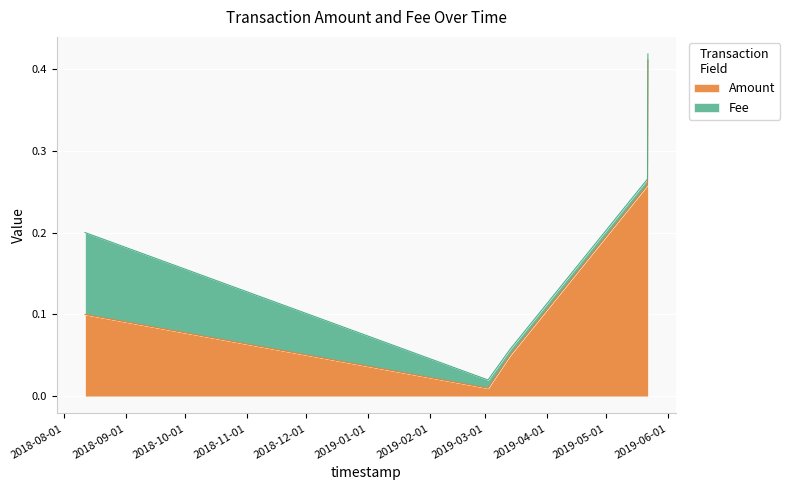

Is the value of Amount at 2018-08-11 11:08:45 greater than the value of Fee at 2019-03-02 10:49:44?

Yes